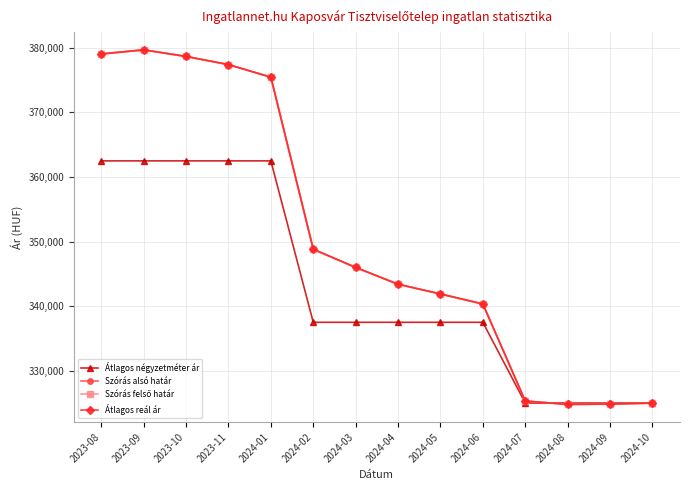

Where do Szórás alsó határ and Átlagos négyzetméter ár first cross each other?

2024-07 and 2024-08